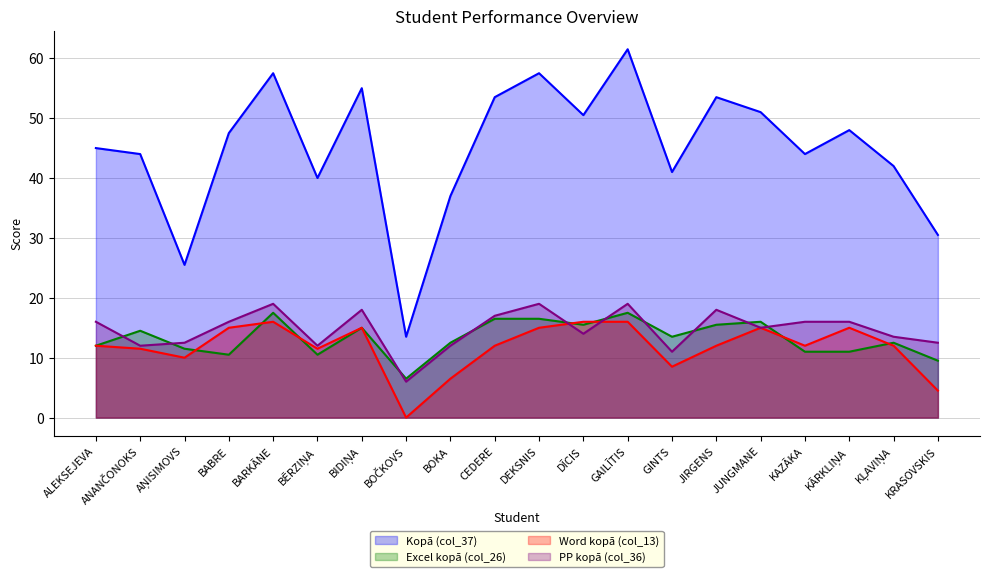

Does the chart display data point markers on the line(s)?

No